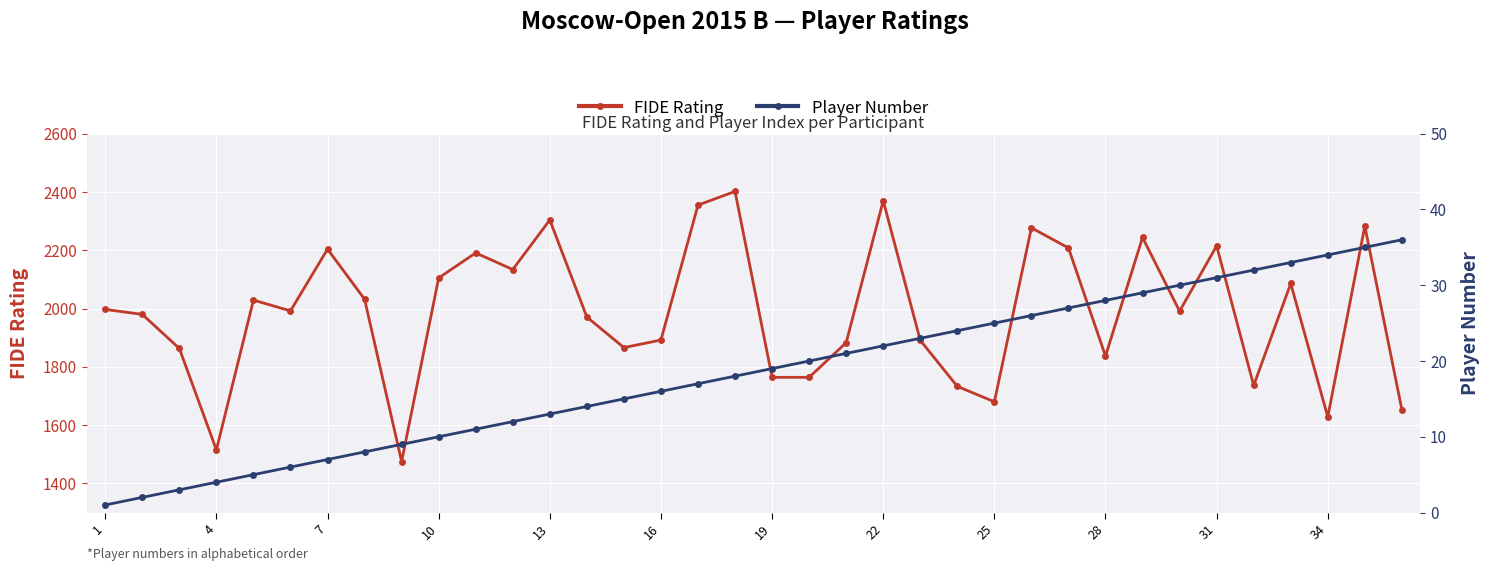

What is the average value of the FIDE Rating series?

1988